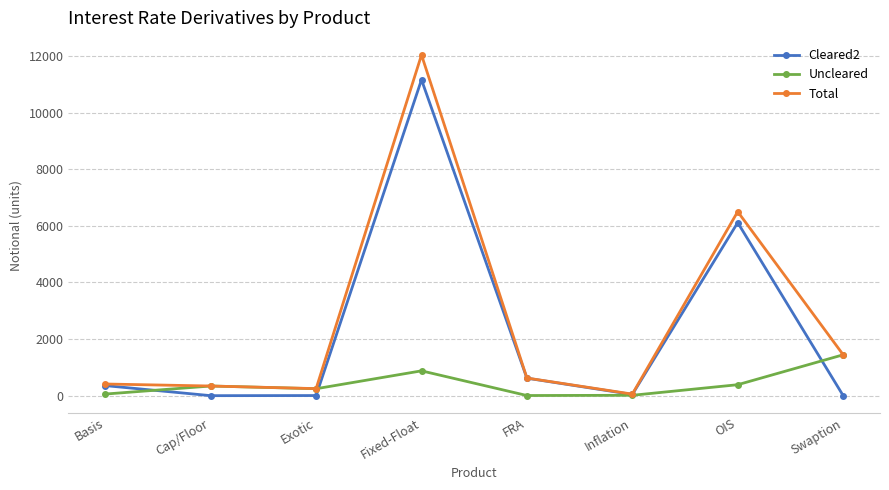

What is the maximum value for Cleared2?

11164